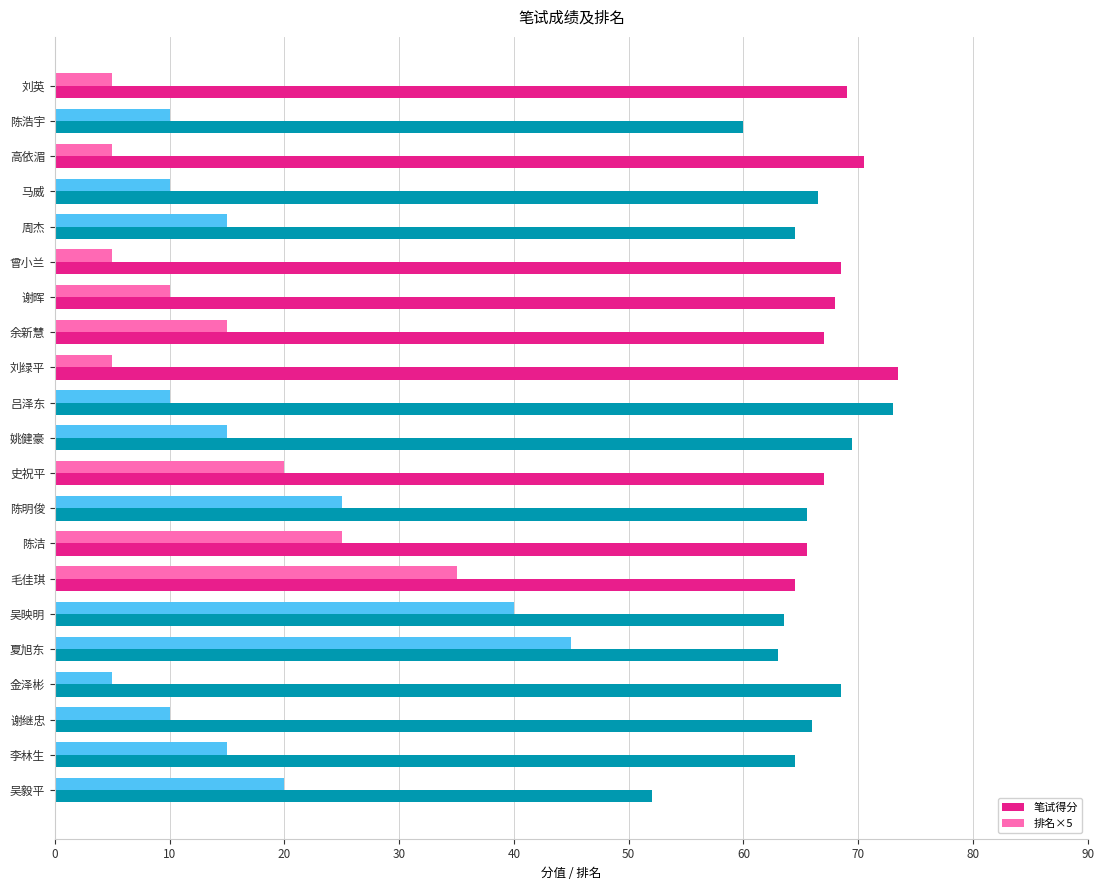

What is the sum of all 笔试得分 values?

1390.0